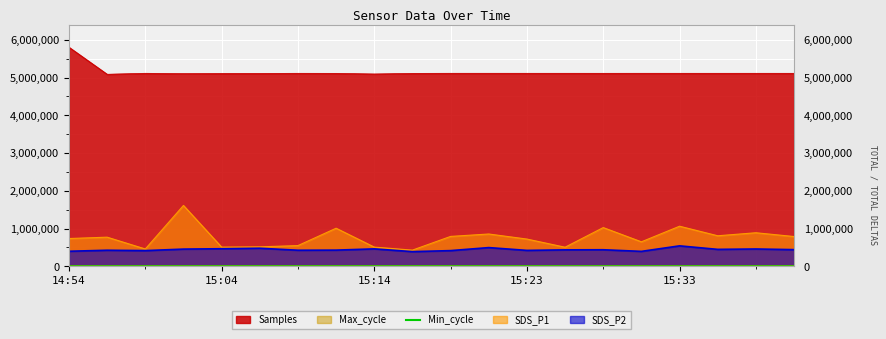

True or false: the data has more than 0 interior local peaks.

False